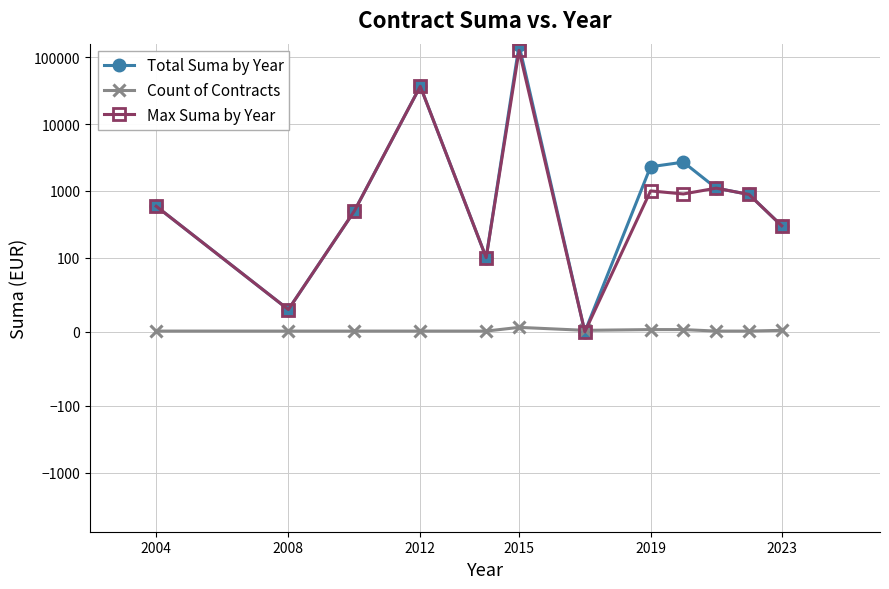

The Total Suma by Year series shows 30.0 at 2008. True or false?

True